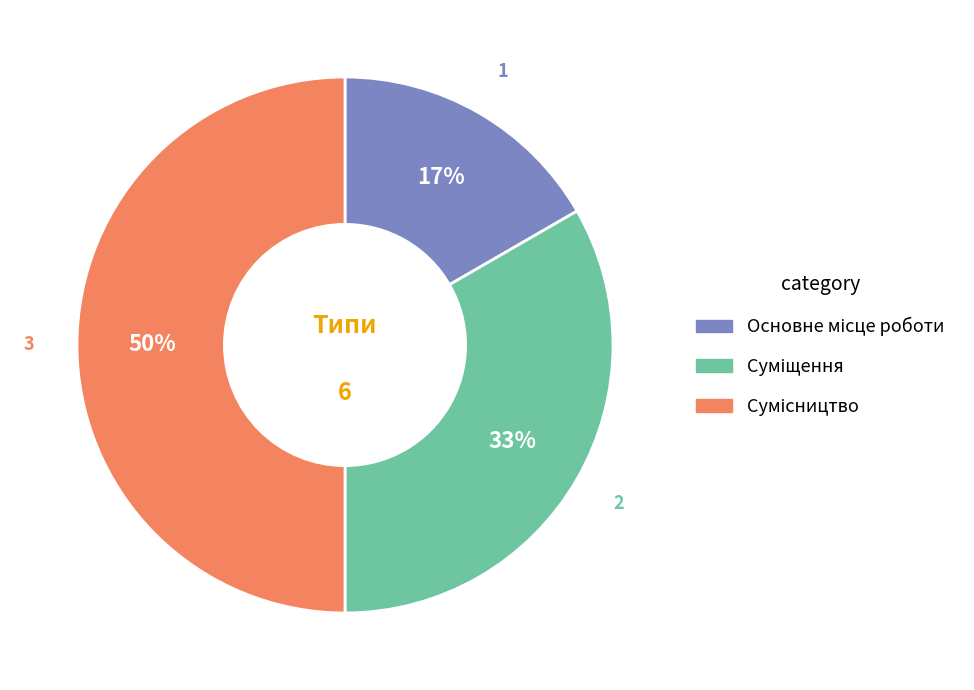

To the nearest percent, what is the difference between the largest and smallest slice percentages?

33%